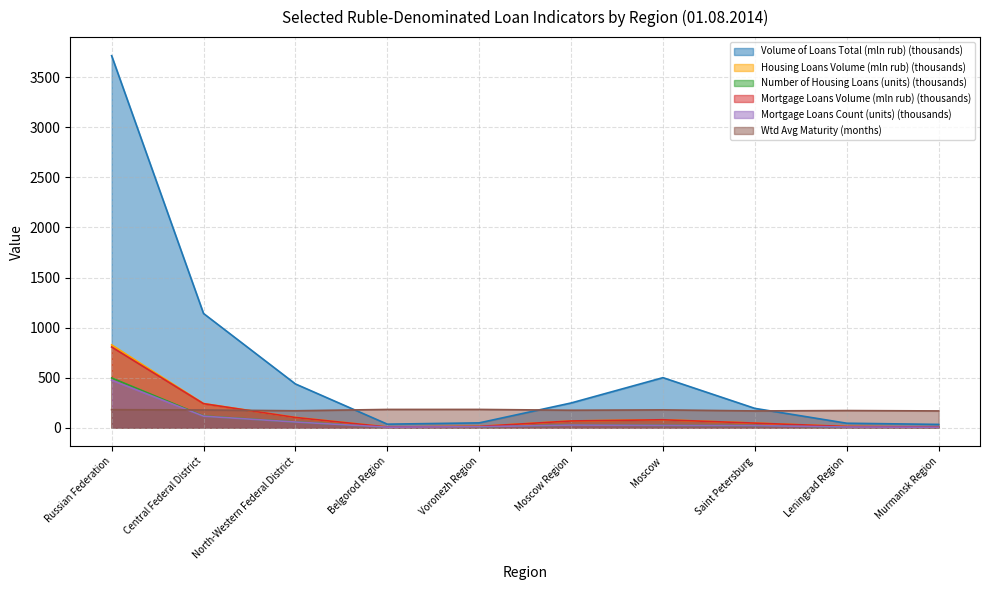

What position from the left is North-Western Federal District?

3